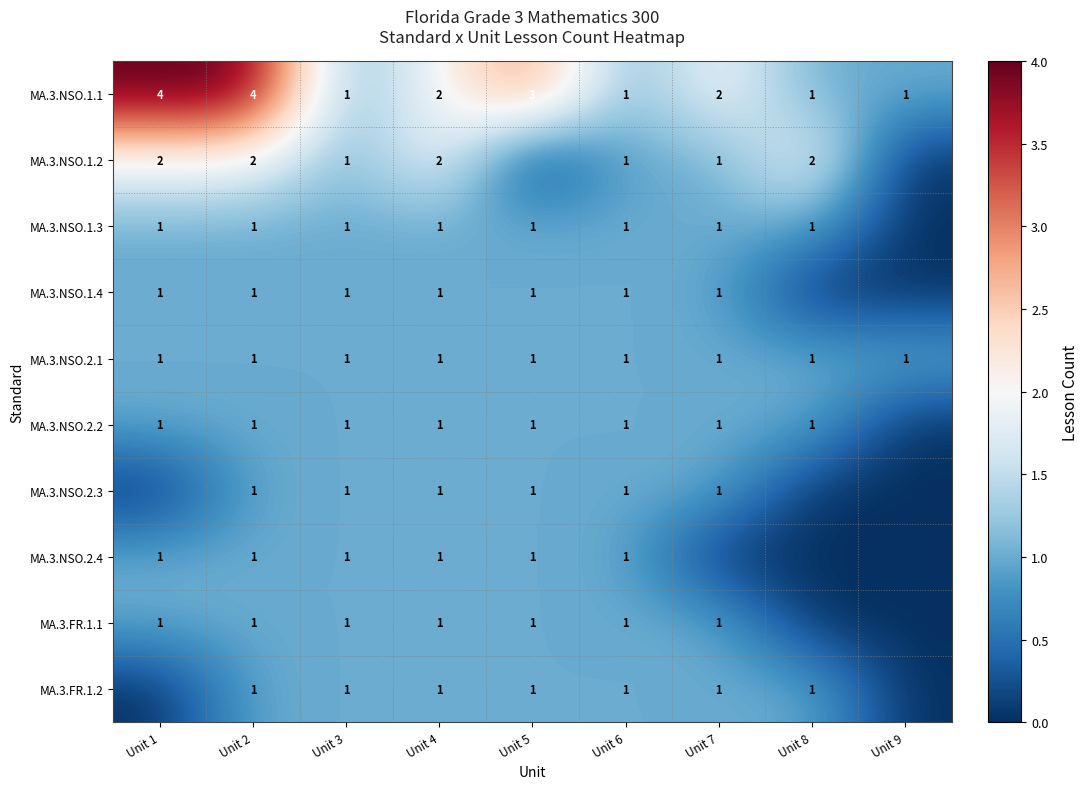

How many data points does each series have?

9